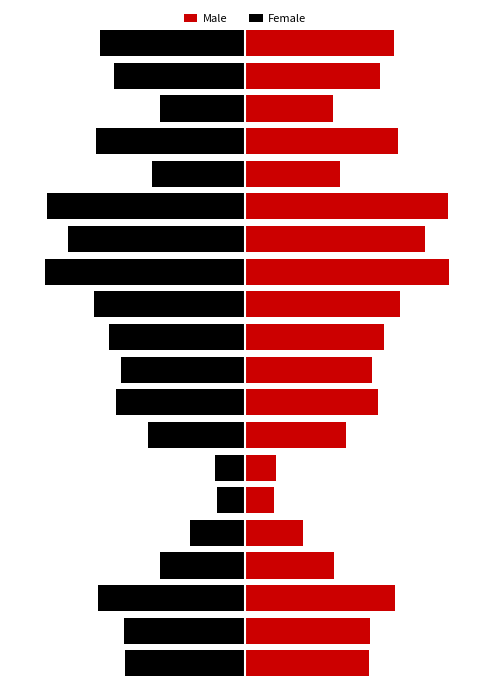

What is the value of the Male bar at the 16th from the left?

79